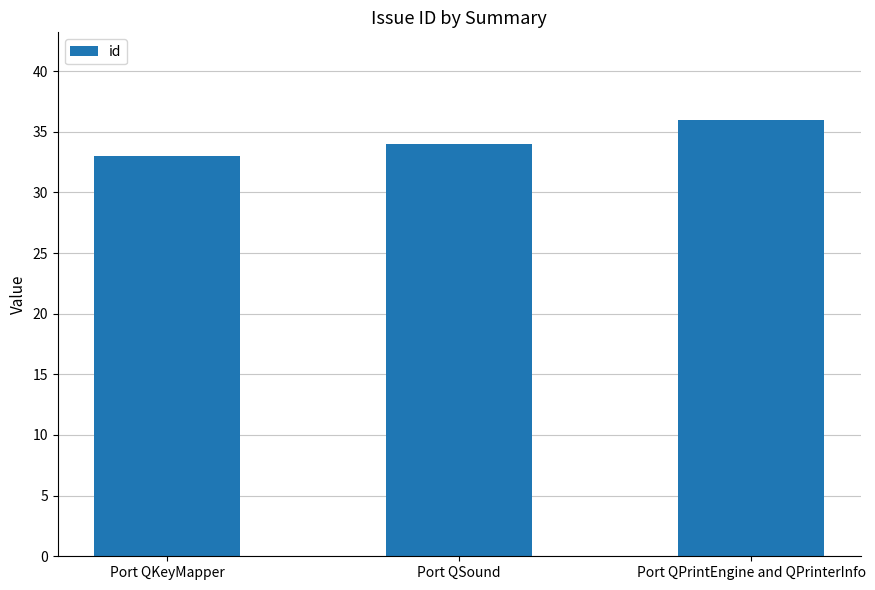

What is the average value?

34